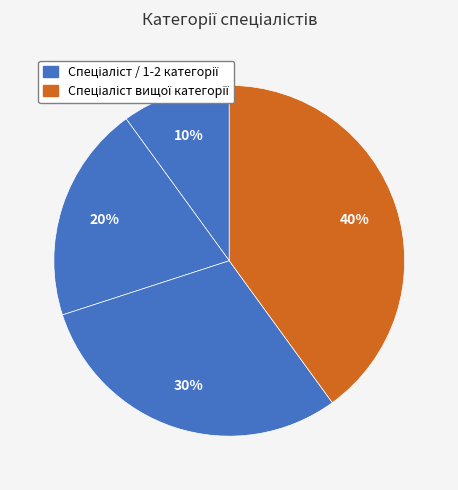

Count the number of slices in the pie.

4